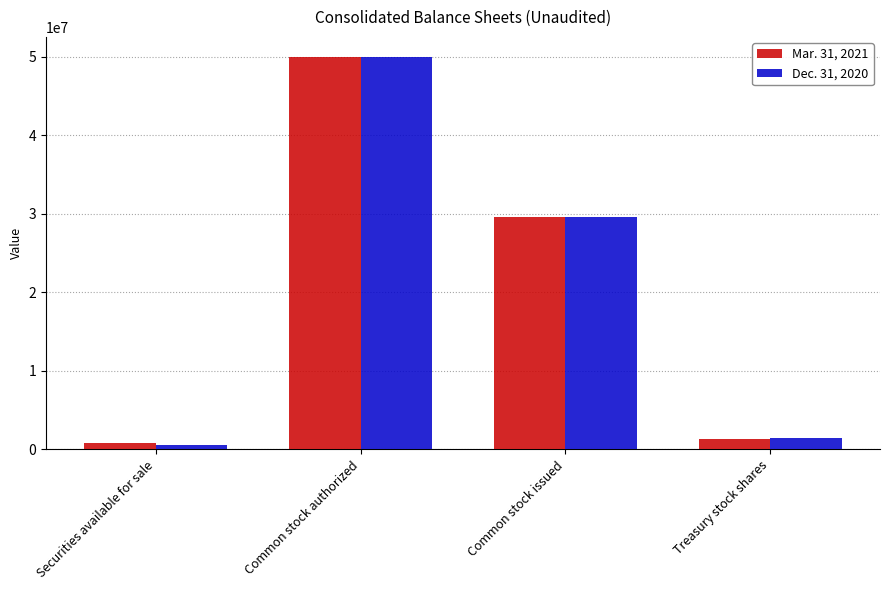

What is the approximate value of Mar. 31, 2021 at Common stock authorized?

50000000